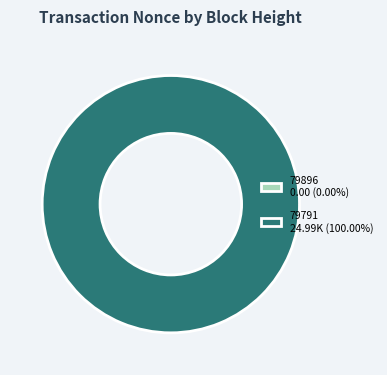

What is the total percentage of 79791 and 79896?

100.0%